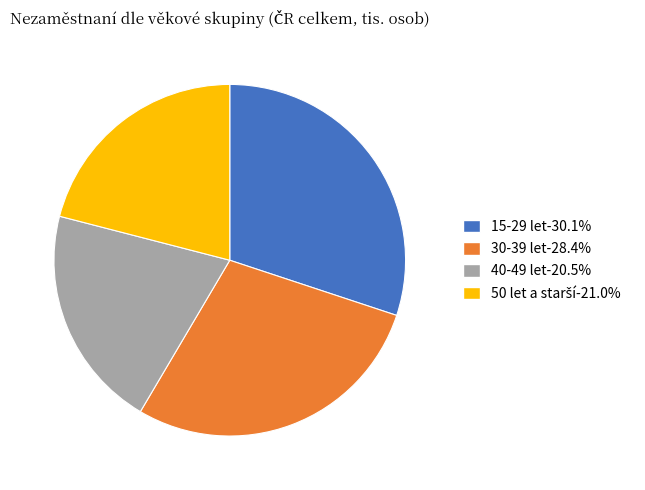

Which has a higher value, 15-29 let or 30-39 let?

15-29 let